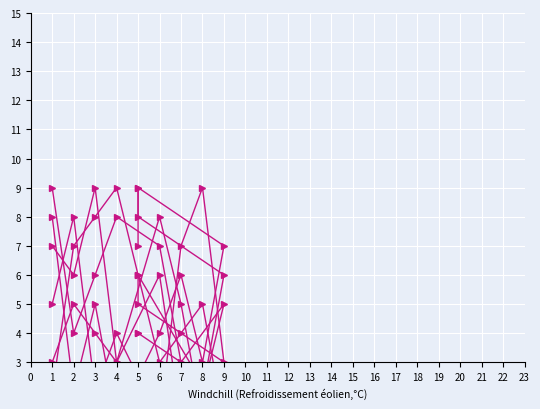

Reading left to right, transcribe all the data shown in this chart.

col_3: 5	8	2	4	1	7	9	3	5	6
col_5: 8	2	5	1	4	6	3	7	9	7
col_9: 3	5	4	3	6	1	2	6	8	9
col_2: 7	6	9	3	8	5	1	2	4	4
col_7: 2	7	8	9	3	4	5	1	6	6
col_6: 9	4	6	8	7	3	2	5	1	1